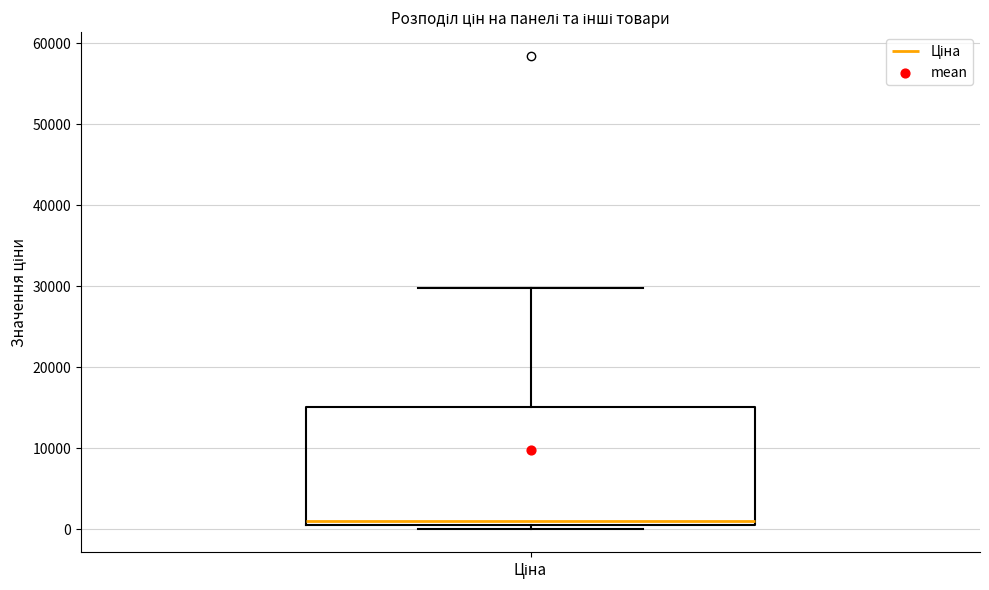

Read this box plot against the y-axis: the position of the median line, the range covered by the box, and the ends of both whiskers. The values are not printed on the chart, so give them approximately, as read against the axis.

median 1000 (just above the box's lower edge), box 1000 to 15000, whiskers 0 to 30000